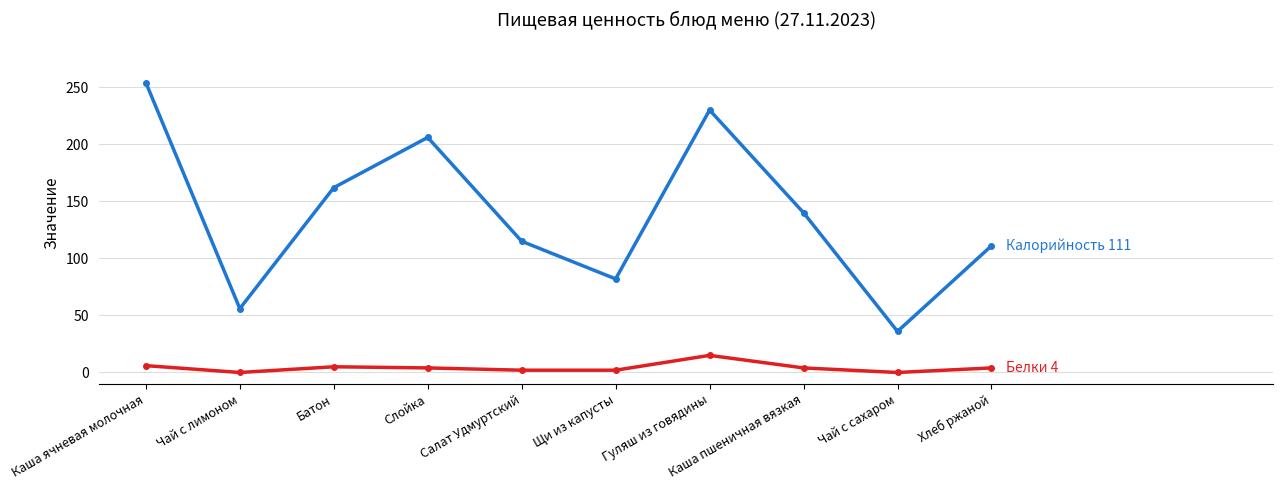

What is the total value across all series at Чай с сахаром?

36